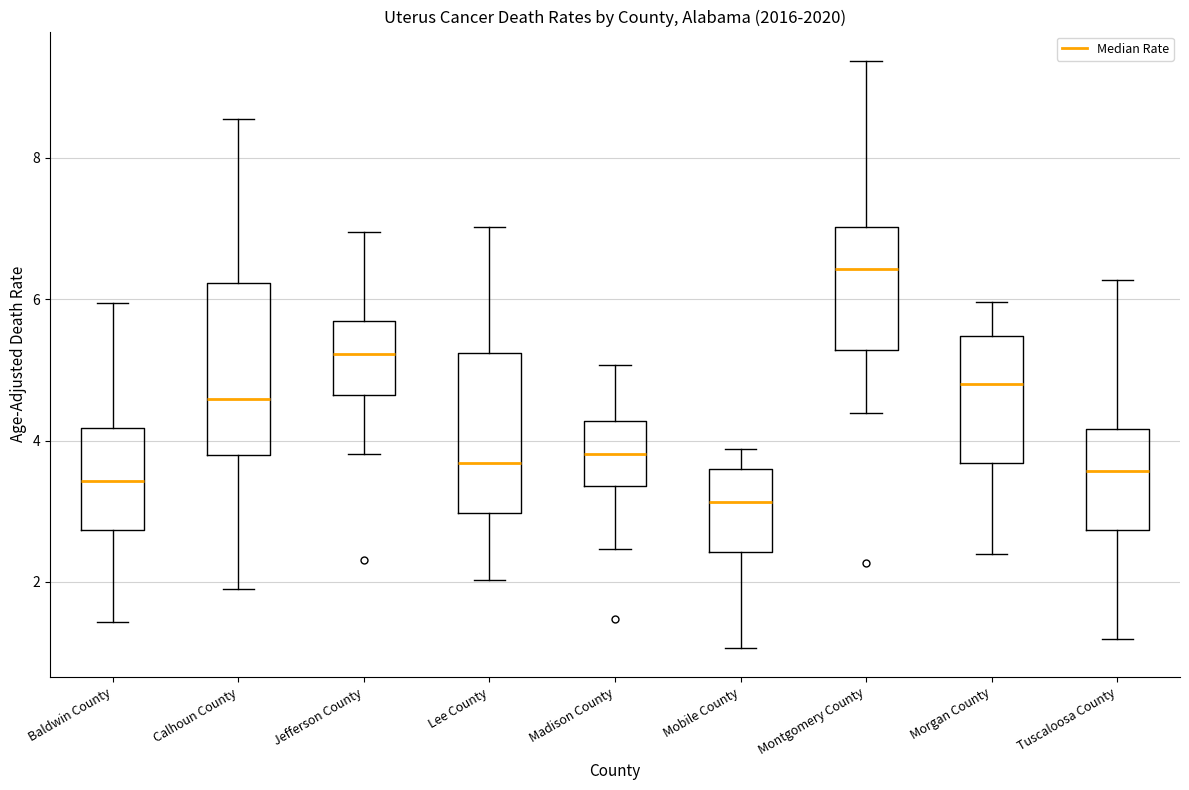

Where is the lower edge of the box for Morgan County on the y-axis? The values are not printed on the chart, so give them approximately, as read against the axis.

3.6